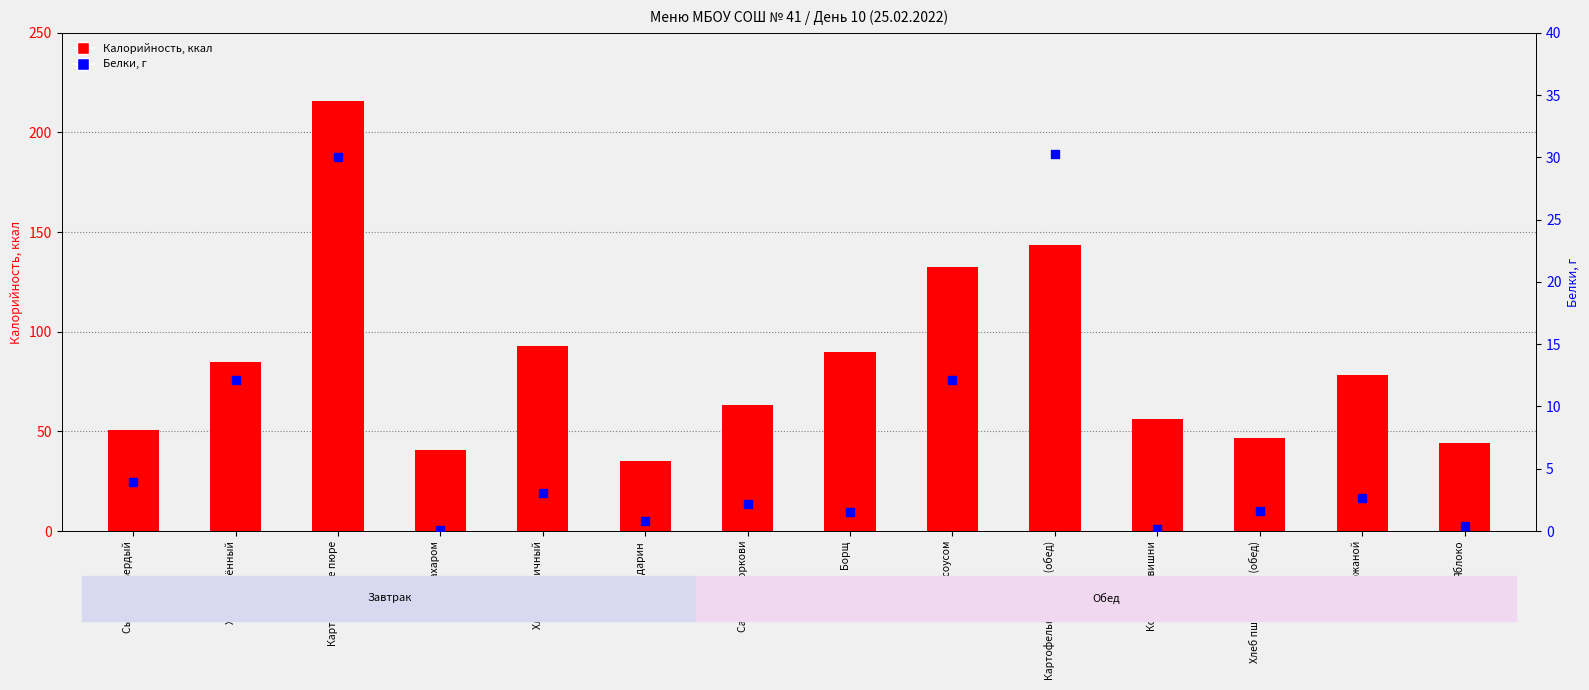

At which category is the sum across all series the highest?

Картофельное пюре